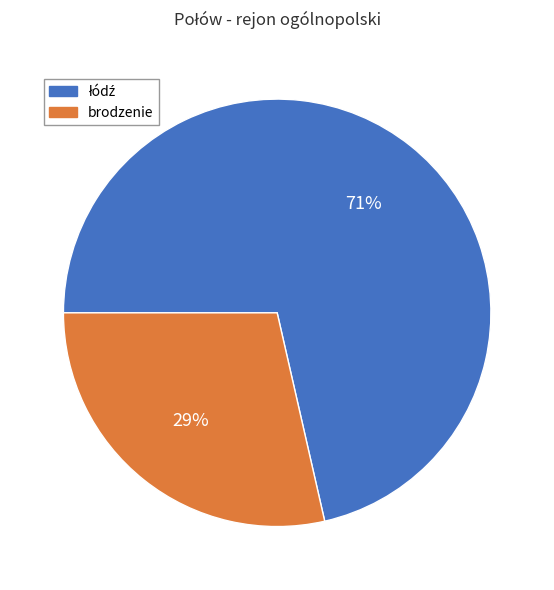

To the nearest percent, what is the average slice percentage?

50%